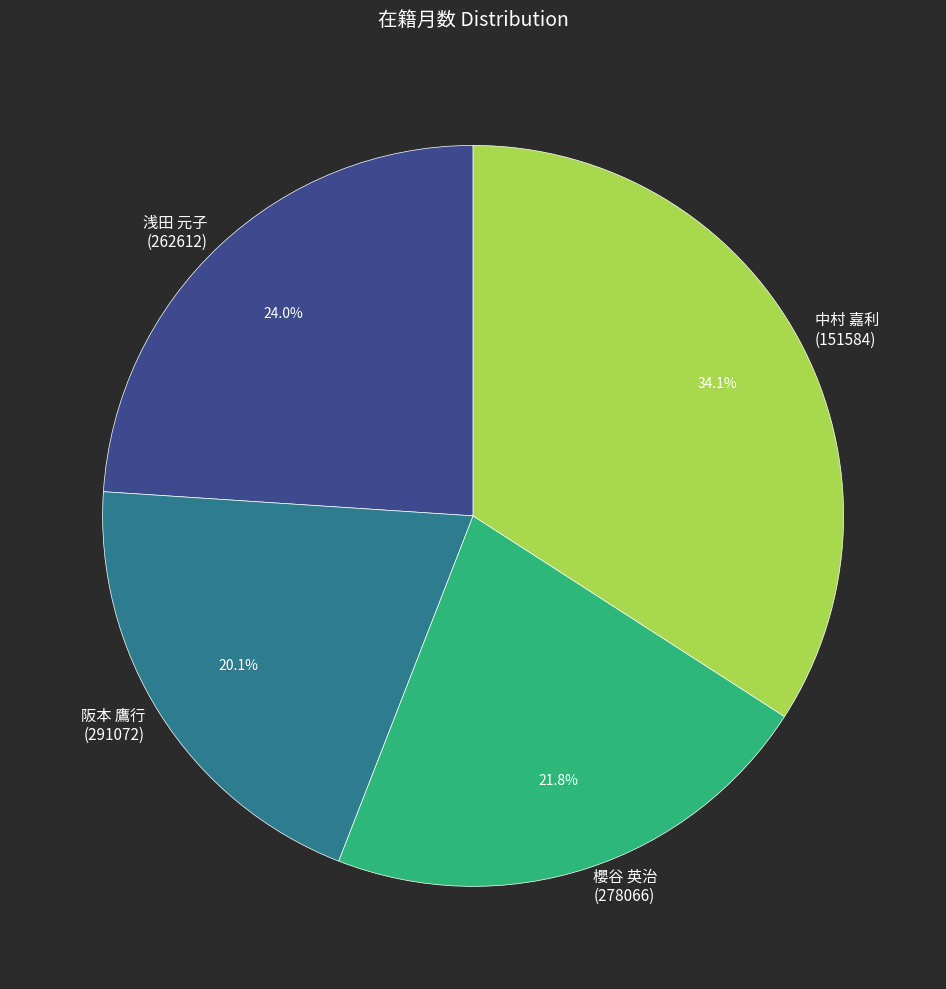

How much of the chart is everything except 阪本 鷹行 (291072)?

79.9%